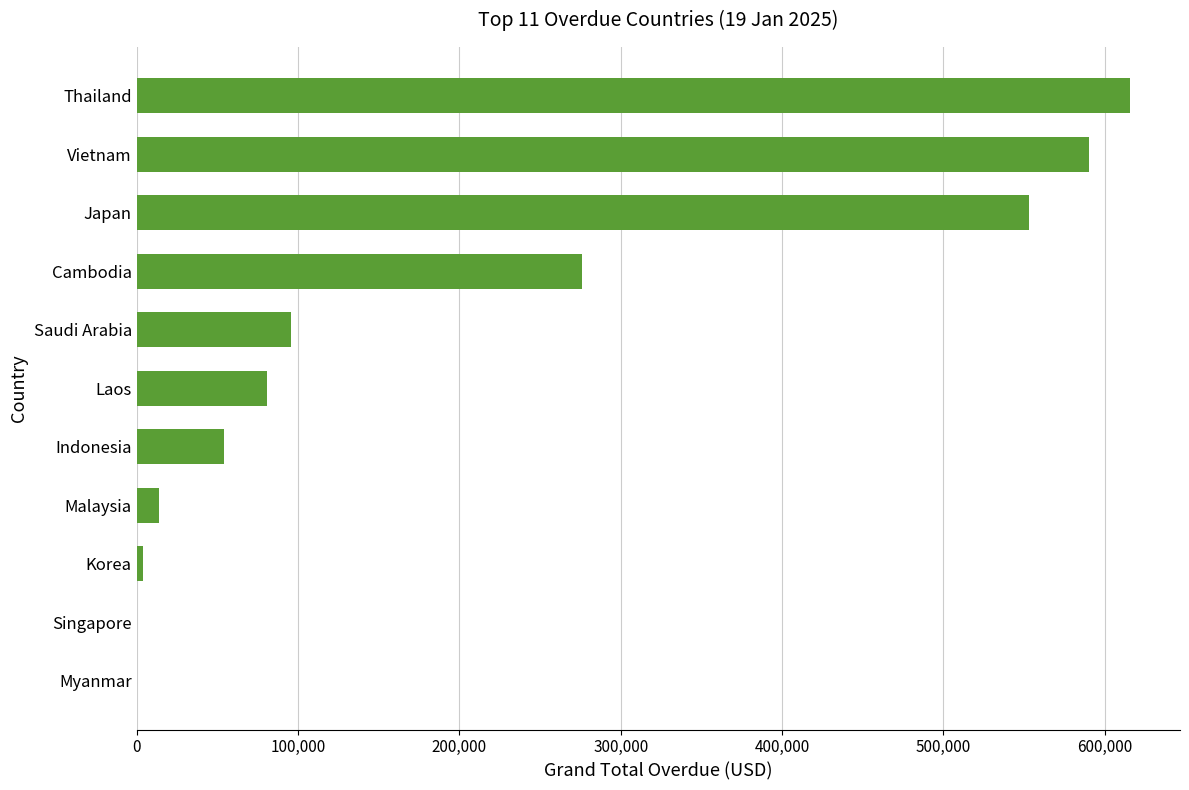

Are the bars horizontal?

Yes